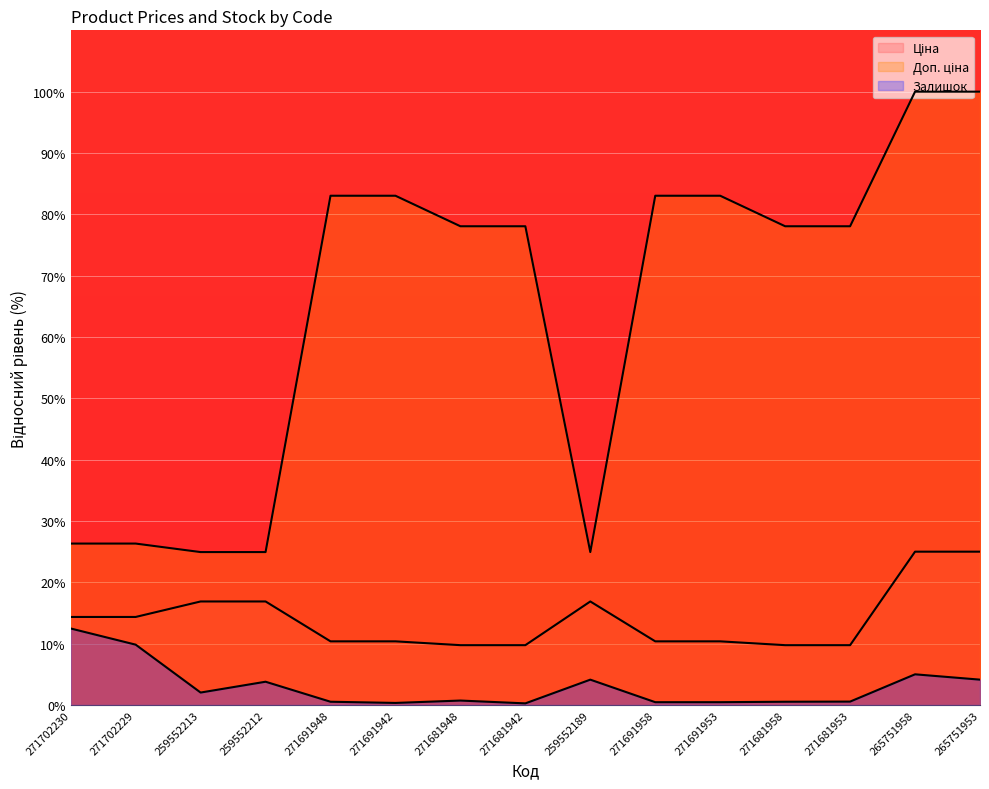

List the series in order of their peak value, highest first.

Доп. ціна, Ціна, Залишок